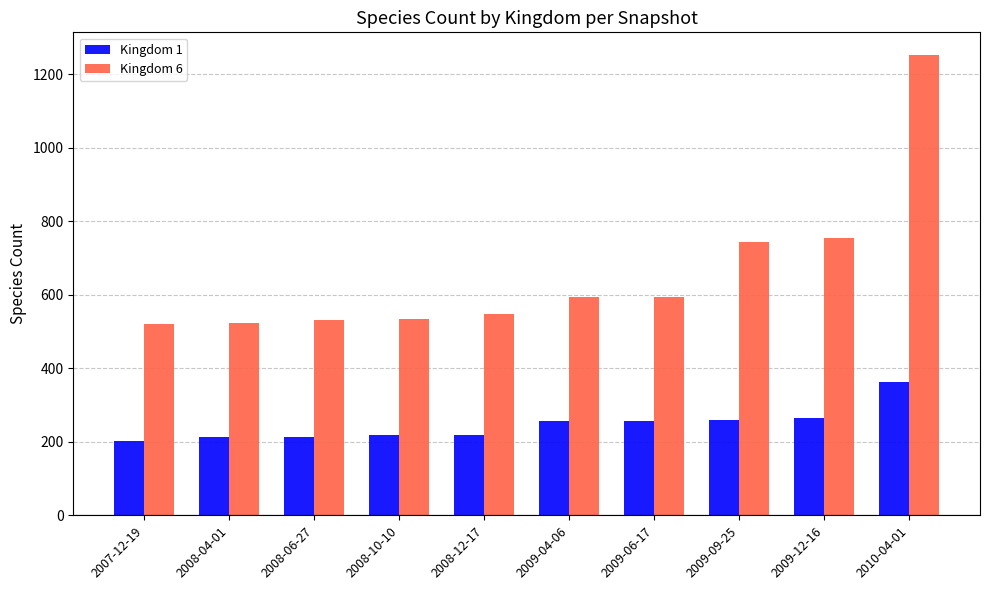

List the series in order of their overall mean, highest first.

Kingdom 6, Kingdom 1